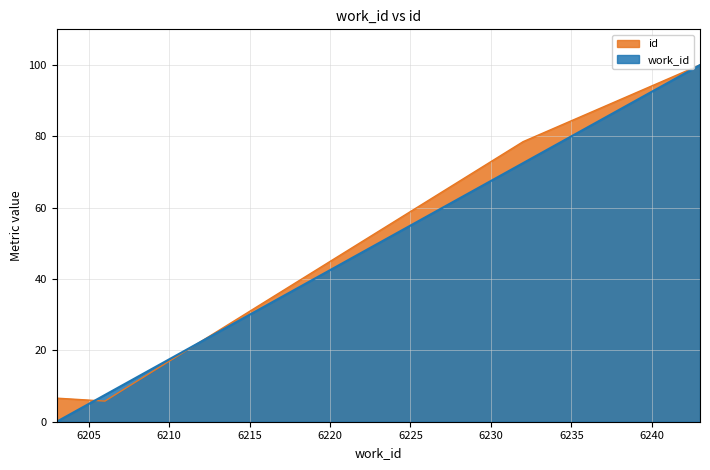

How many data points in work_id are less than 7?

2